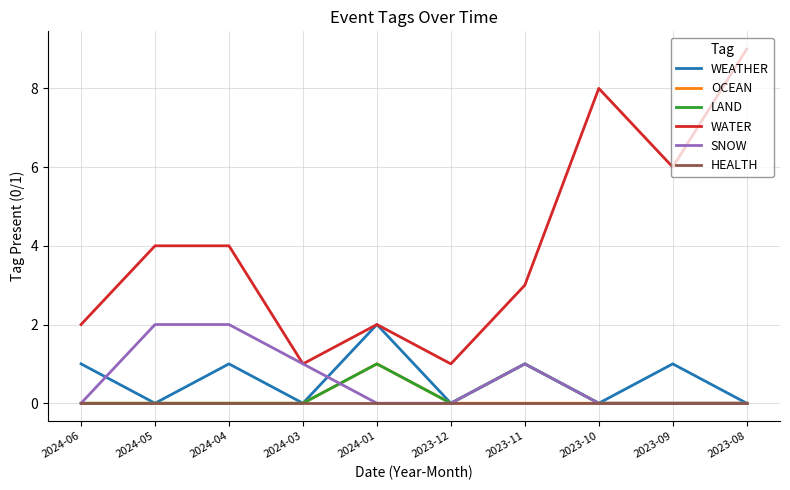

Read the WATER value at 2024-04.

4